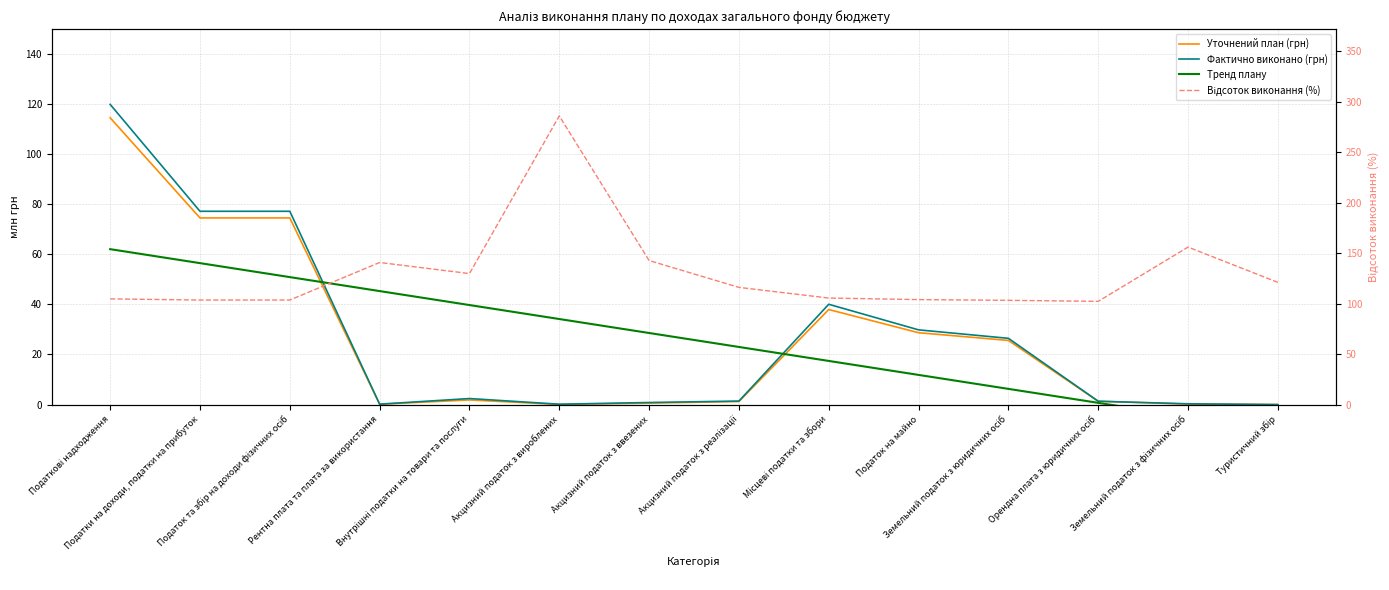

What is the sum of all Тренд плану values?

360.9